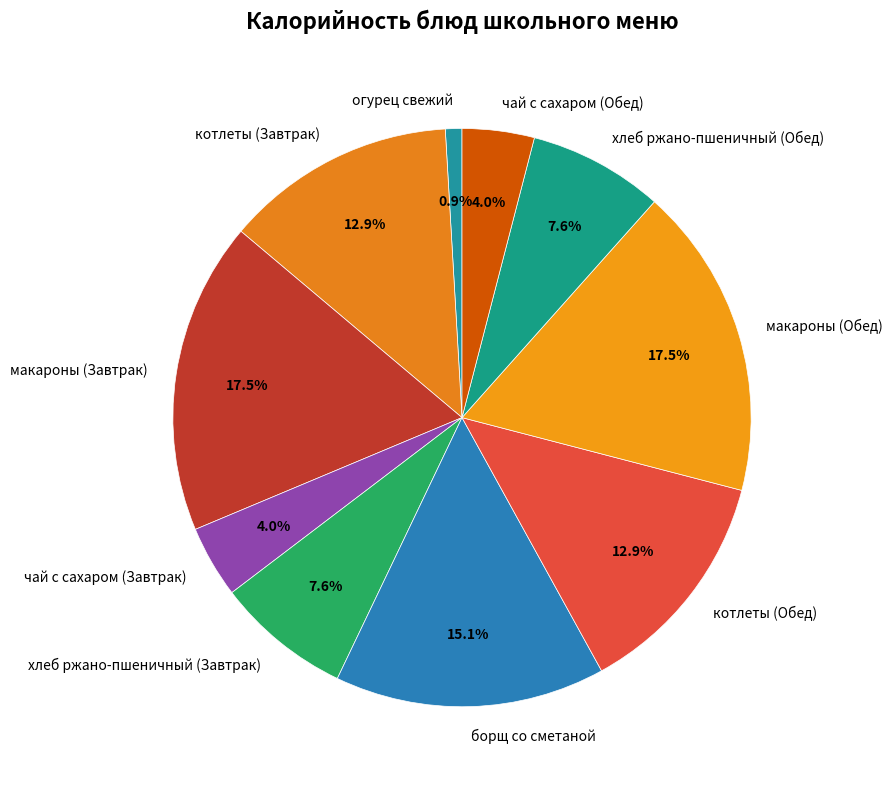

Do котлеты (Завтрак) and чай с сахаром (Обед) together represent more than half of the pie?

No